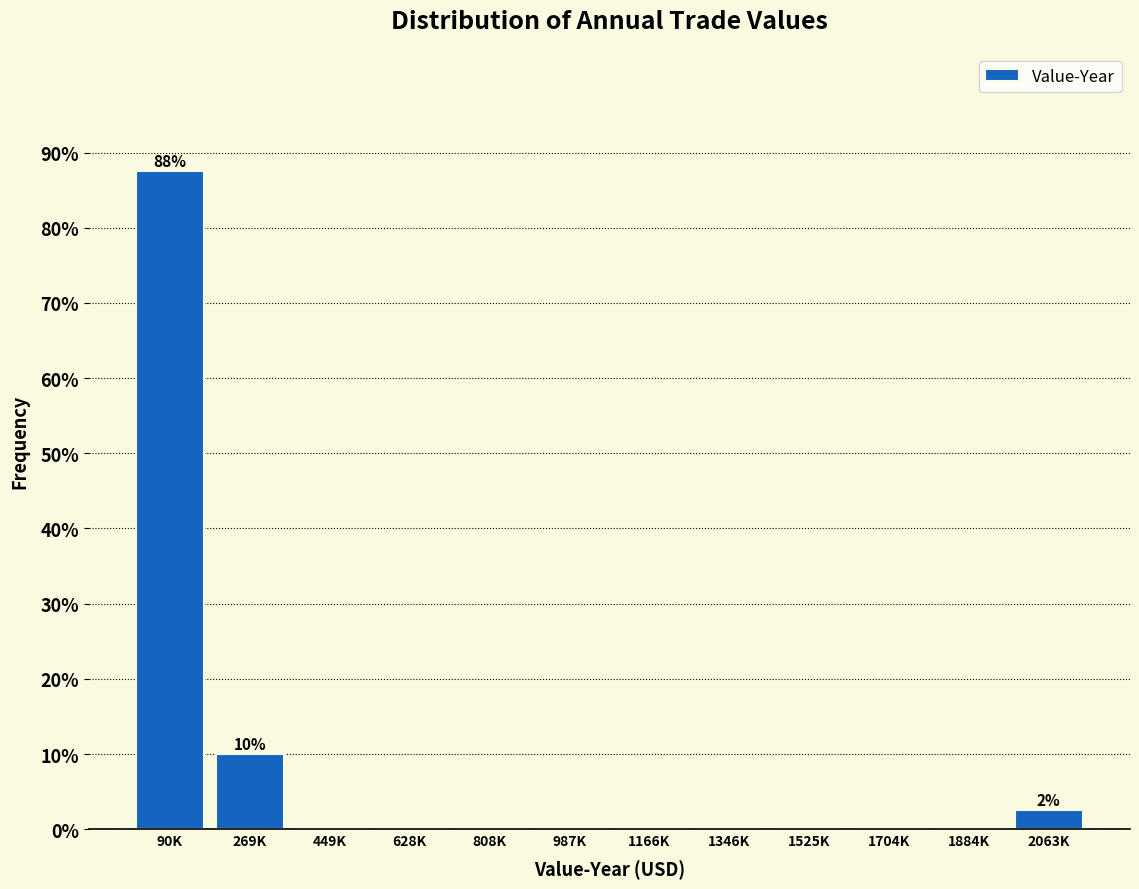

Reading left to right, what are all the values shown in this chart?

90K=87.5	269K=10.0	449K=0.0	628K=0.0	808K=0.0	987K=0.0	1166K=0.0	1346K=0.0	1525K=0.0	1704K=0.0	1884K=0.0	2063K=2.5